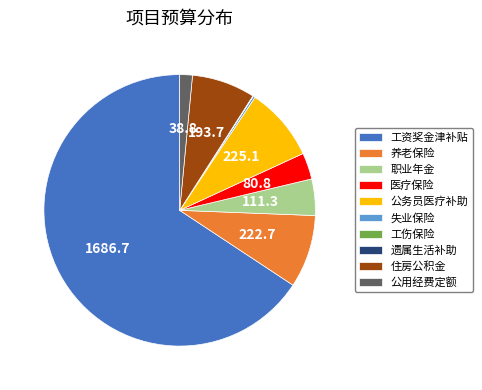

What is the largest slice in the pie chart?

工资奖金津补贴